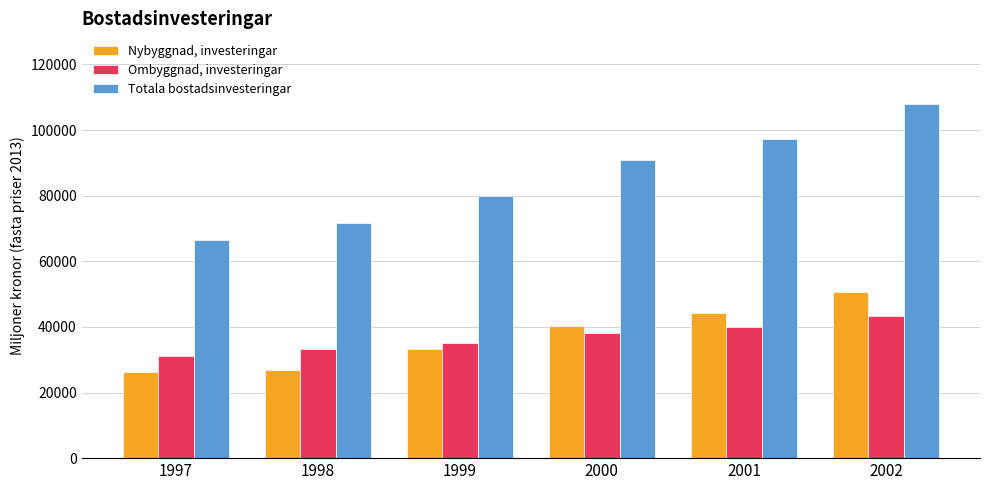

At 1999, list the series in order from smallest to largest.

Nybyggnad, investeringar, Ombyggnad, investeringar, Totala bostadsinvesteringar